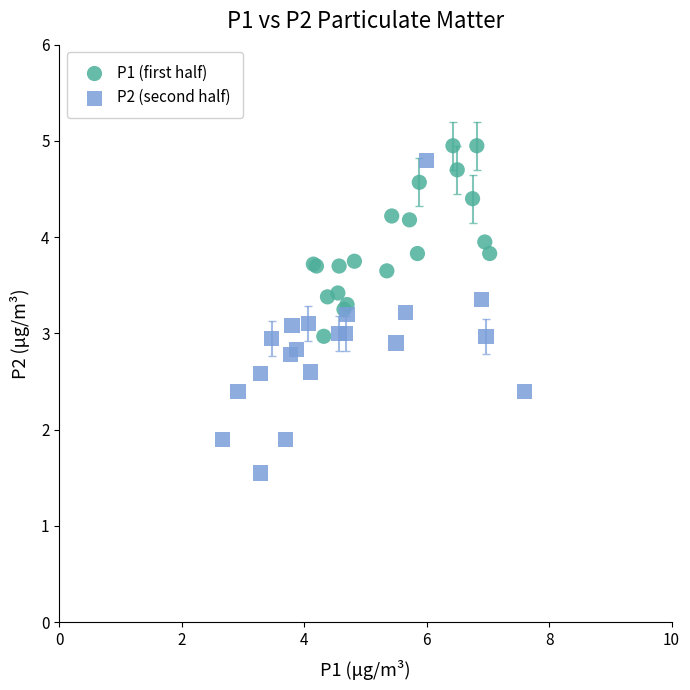

Which series has the widest spread of Y values?

P2 (second half)